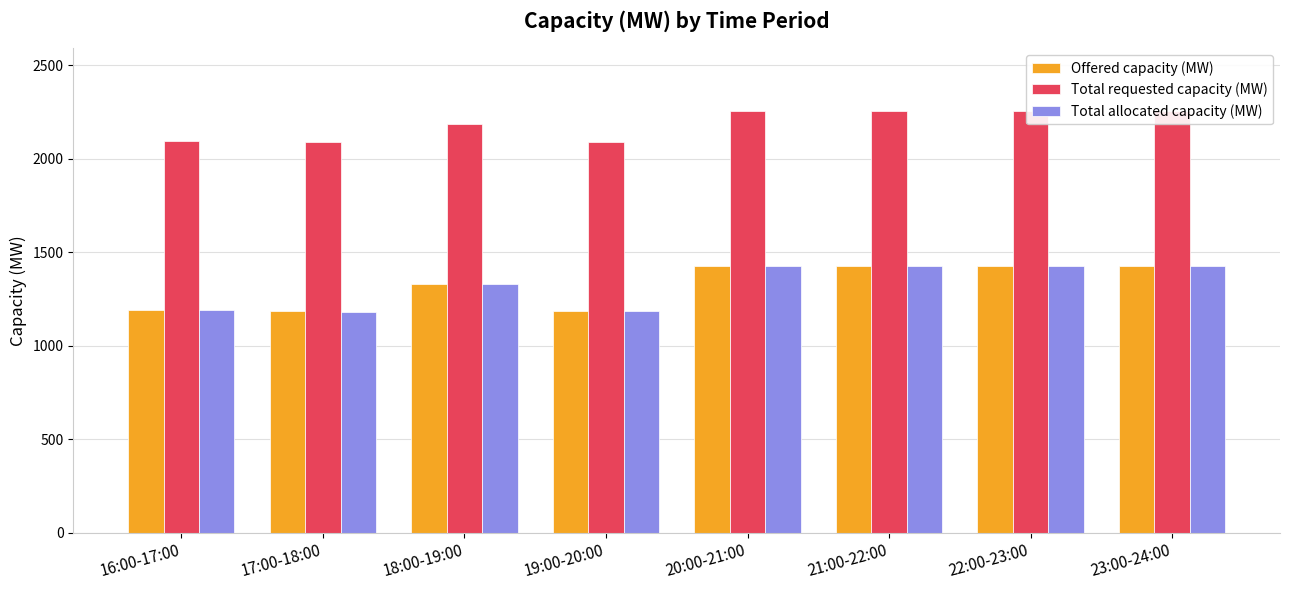

The Total requested capacity (MW) series shows 470 at 21:00-22:00. True or false?

False